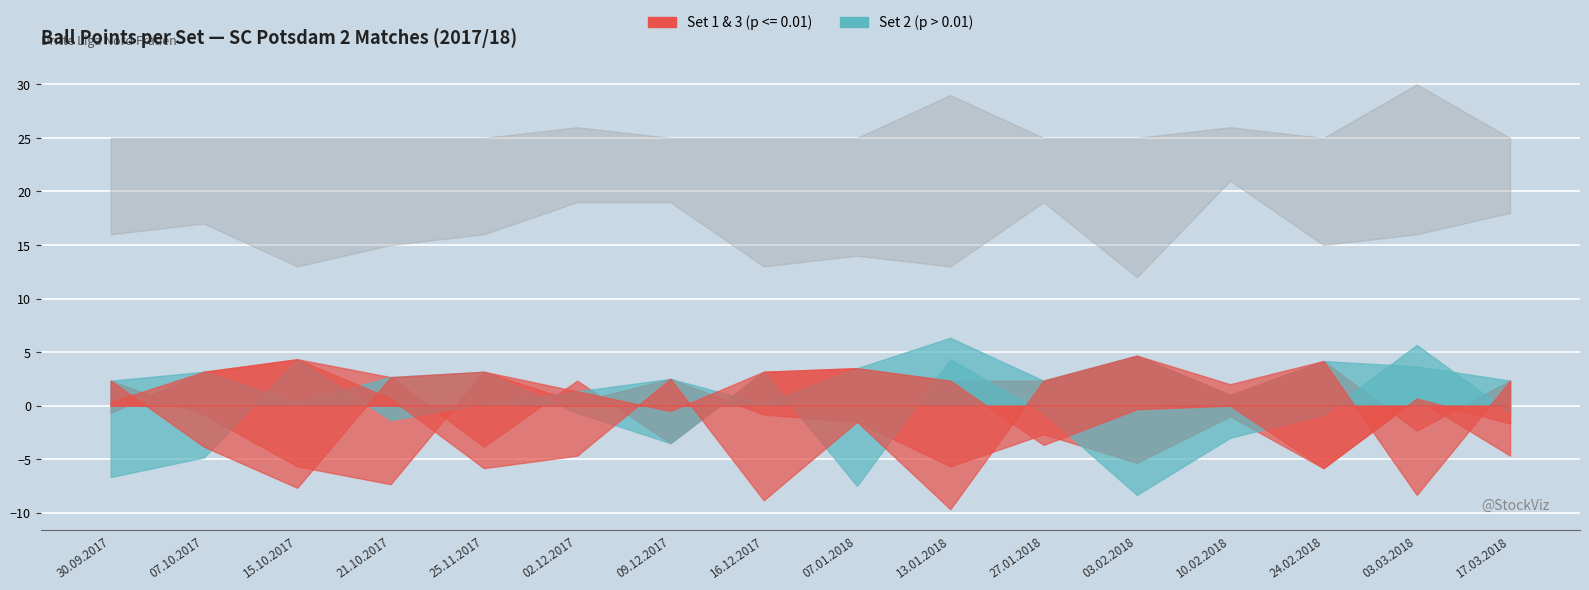

At how many categories does at least one series exceed 23?

16